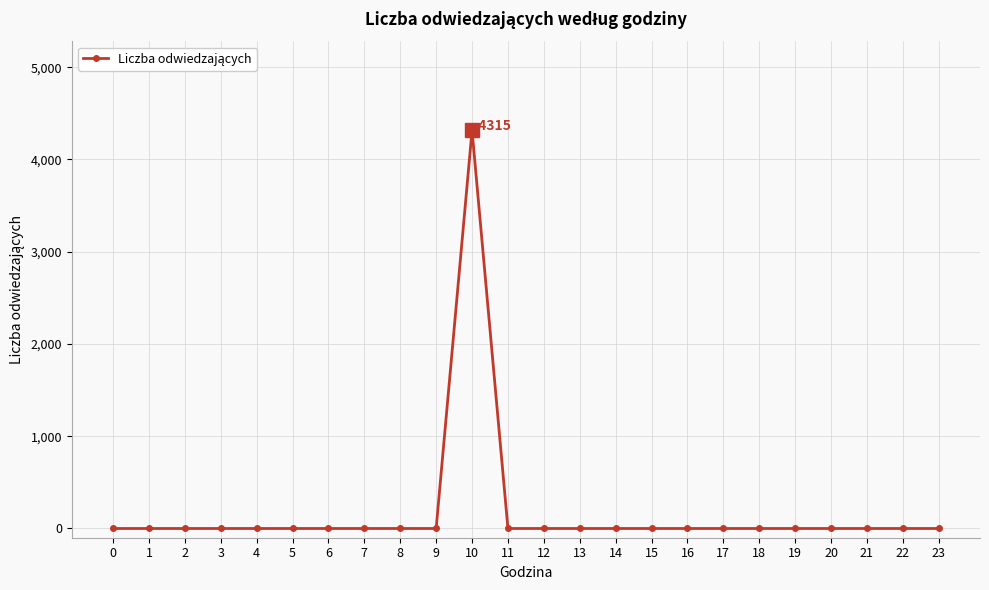

What is the difference between the maximum and minimum values?

4315